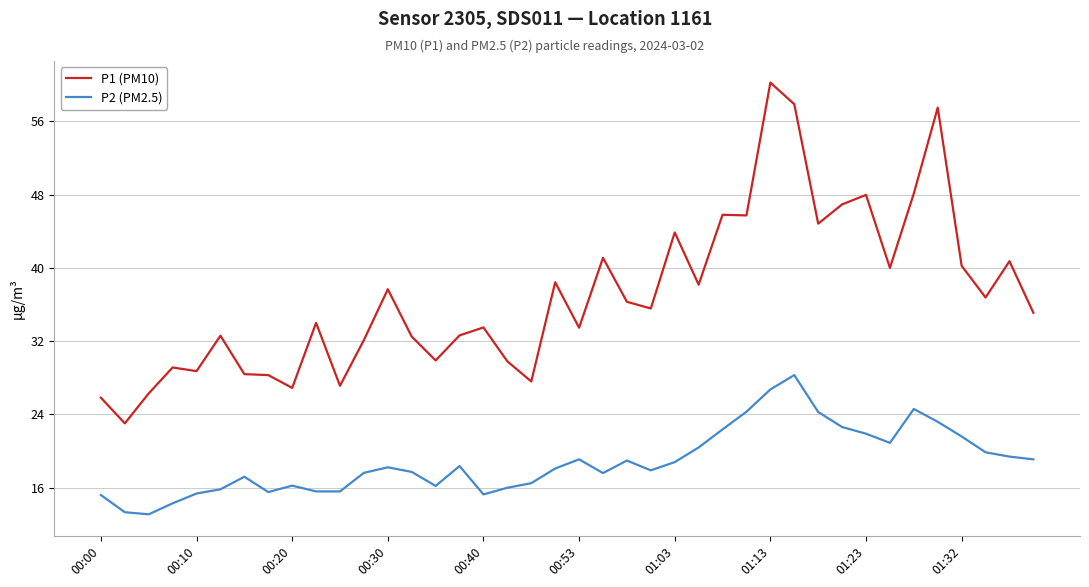

What is the difference between the maximum and second lowest values in the P2 (PM2.5) series?

15.0